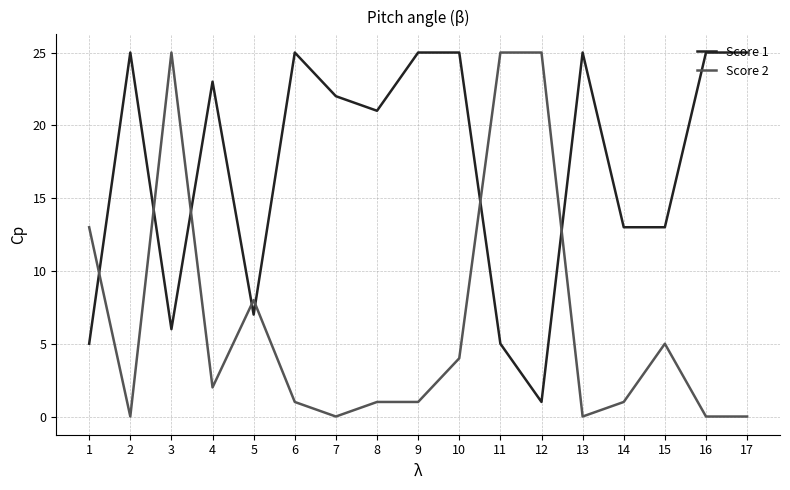

What is the maximum value shown in the chart?

25